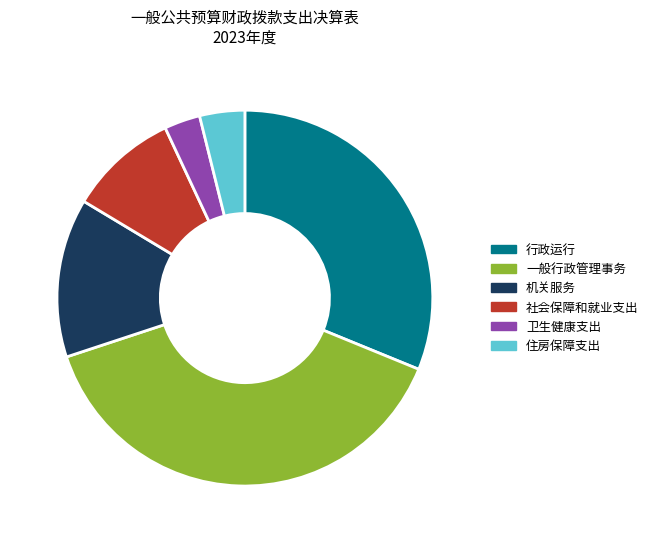

How many slices are in this pie chart?

6